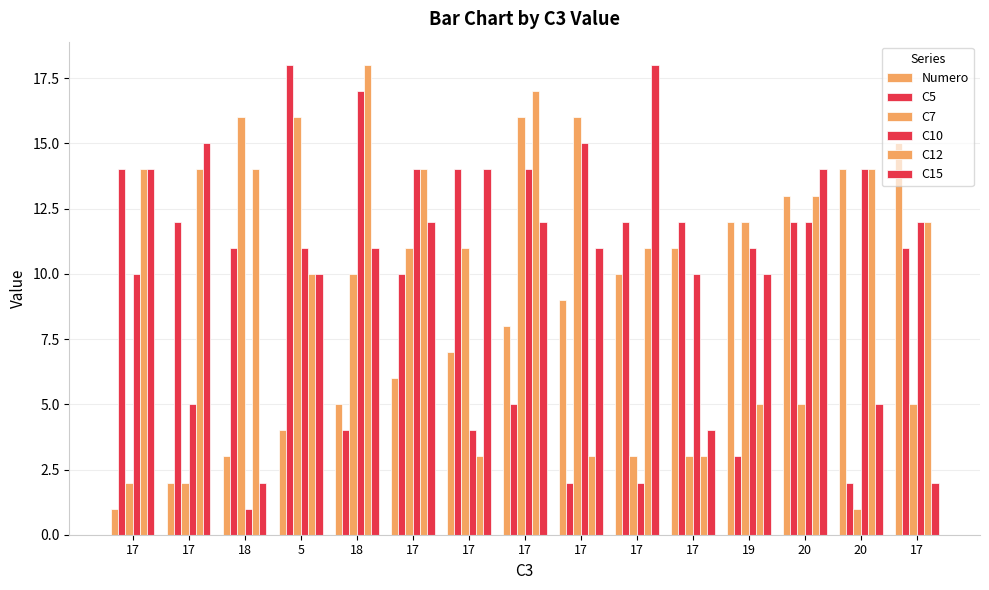

Is the value of C12 at 17 greater than the value of Numero at 17?

Yes